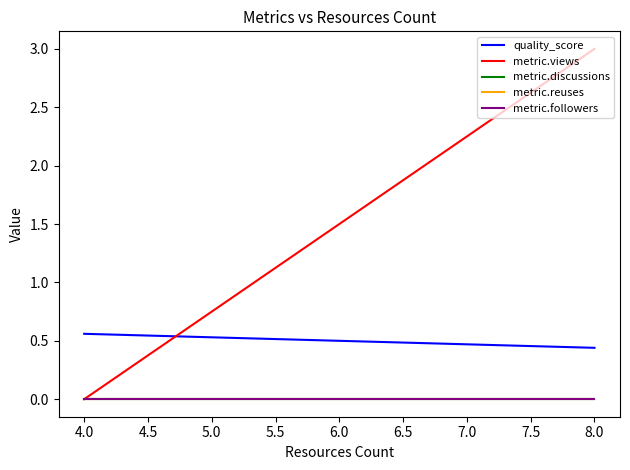

What is the maximum value shown in the chart?

3.0